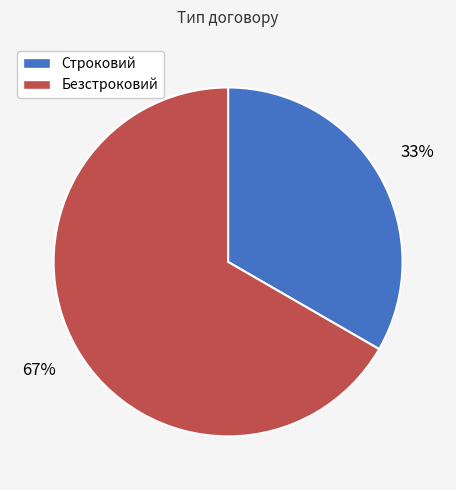

Which has a higher value, Безстроковий or Строковий?

Безстроковий